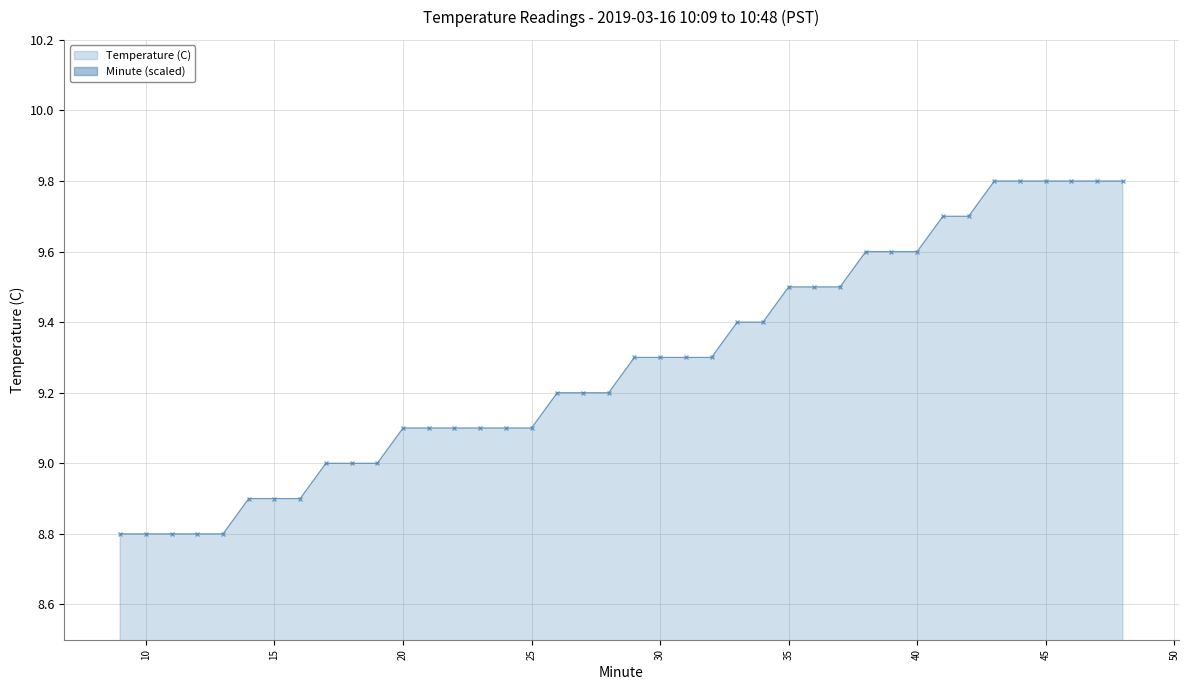

True or false: Temperature (C) has a value of 9.0 at 19.

True